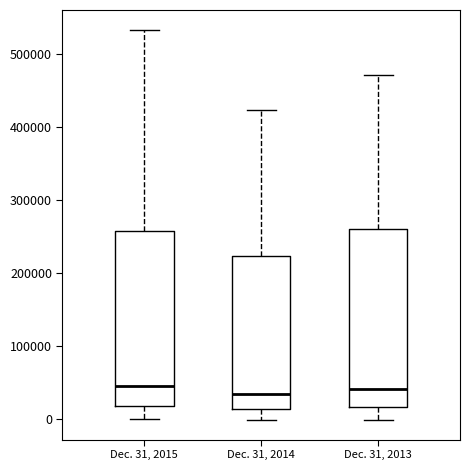

Reading left to right, read every box against the y-axis: the position of its median line, the range the box covers, and the ends of its whiskers. The values are not printed on the chart, so give them approximately, as read against the axis.

Dec. 31, 2015: median 50000, box 20000 to 260000, whiskers 0 to 530000
Dec. 31, 2014: median 30000, box 10000 to 220000, whiskers 0 to 420000
Dec. 31, 2013: median 40000, box 20000 to 260000, whiskers 0 to 470000